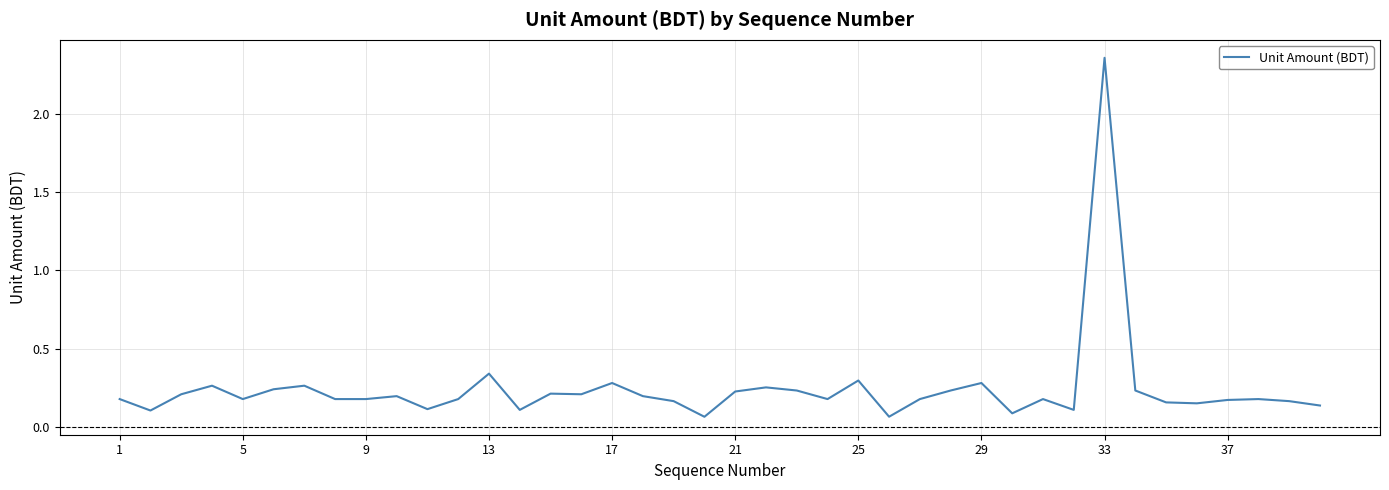

What is the sum of all values?

9.7